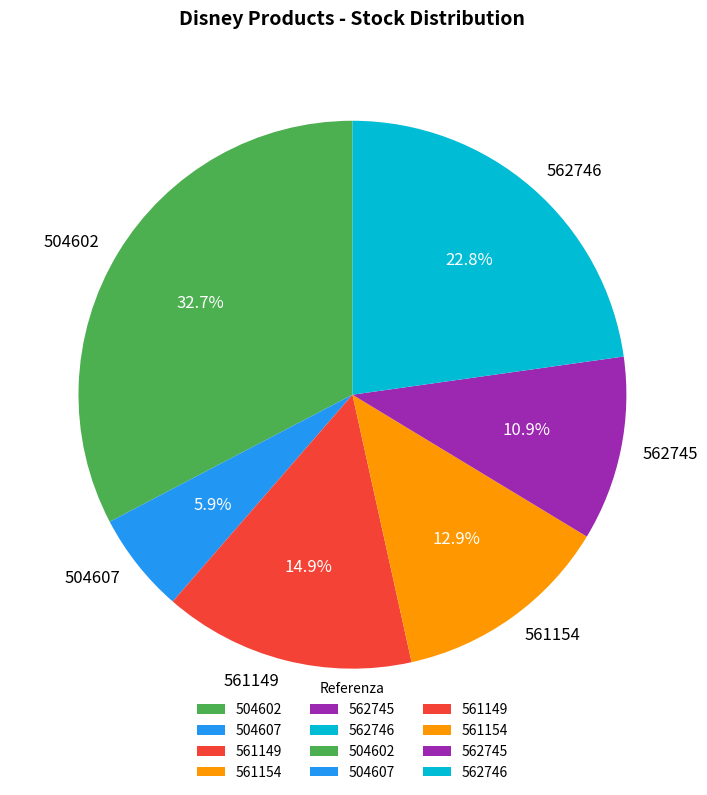

Rank the categories by value from highest to lowest.

504602, 562746, 561149, 561154, 562745, 504607